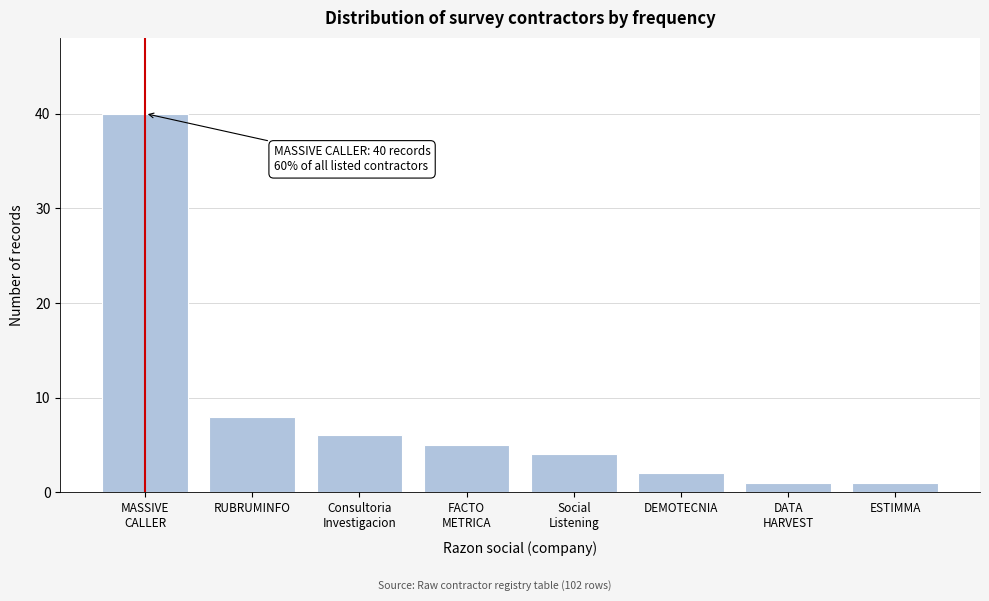

Reading left to right, list all the values displayed in this chart.

40	8	6	5	4	2	1	1